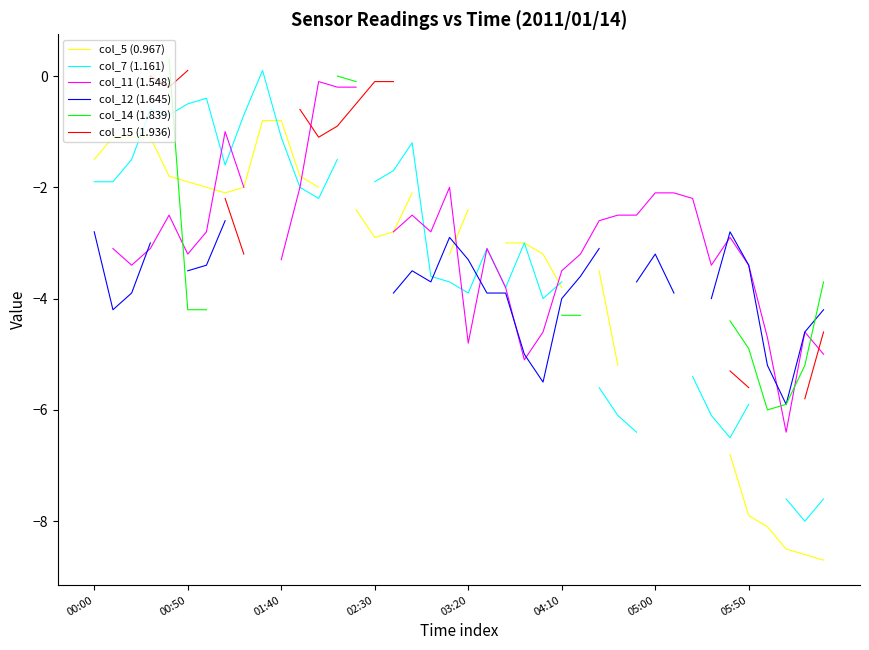

What is the highest value of the col_7 (1.161) series?

0.1